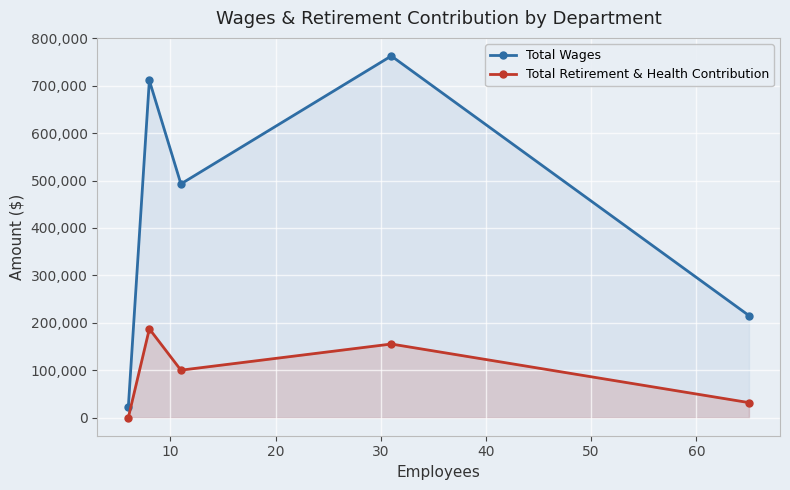

True or false: Total Wages has more than 2 interior local peaks.

False